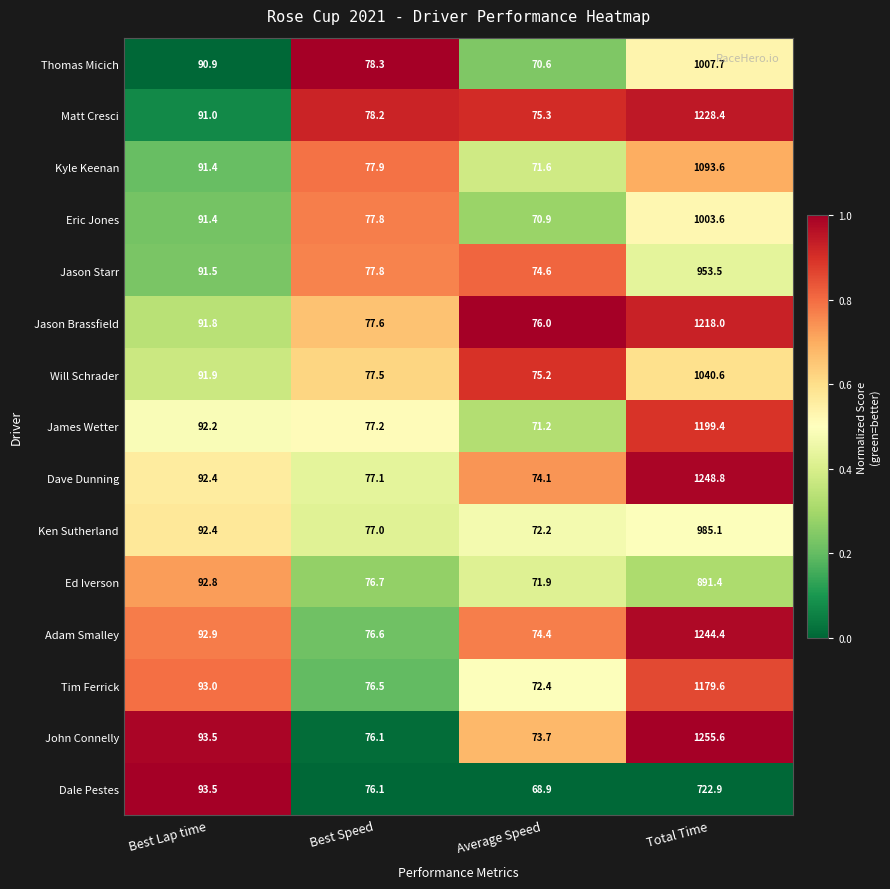

Which label corresponds to the smallest value in the chart?

Average Speed